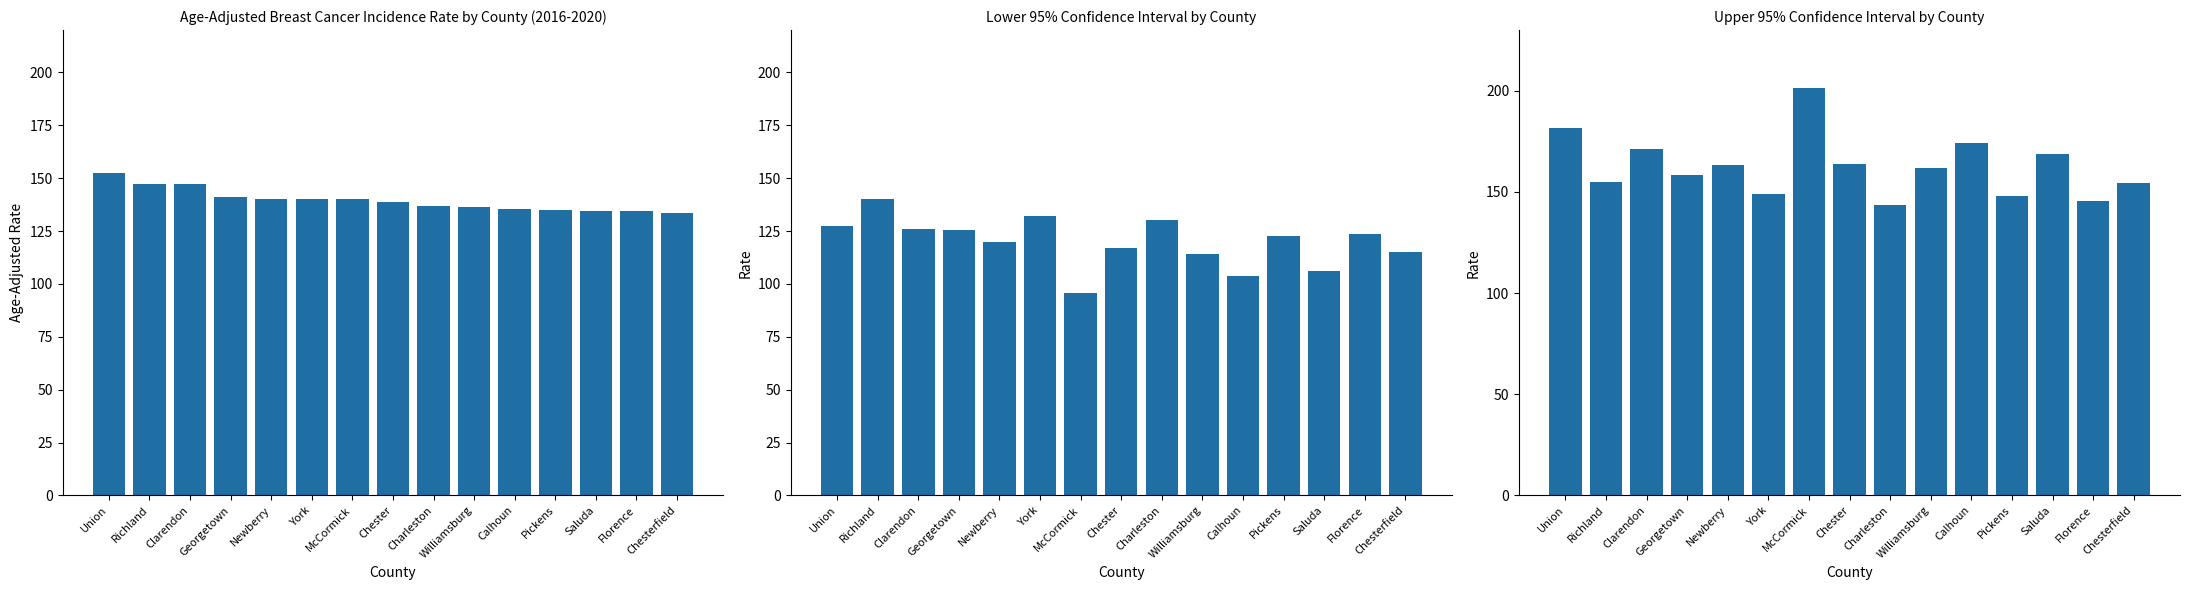

What is the value of the Age-Adjusted Incidence Rate bar at the 12th from the left?

134.8